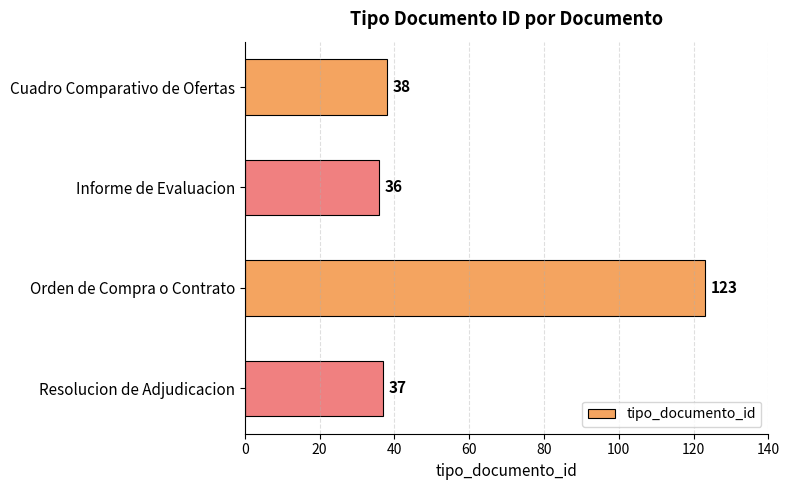

Rank the categories by value from highest to lowest.

Orden de Compra o Contrato, Cuadro Comparativo de Ofertas, Resolucion de Adjudicacion, Informe de Evaluacion